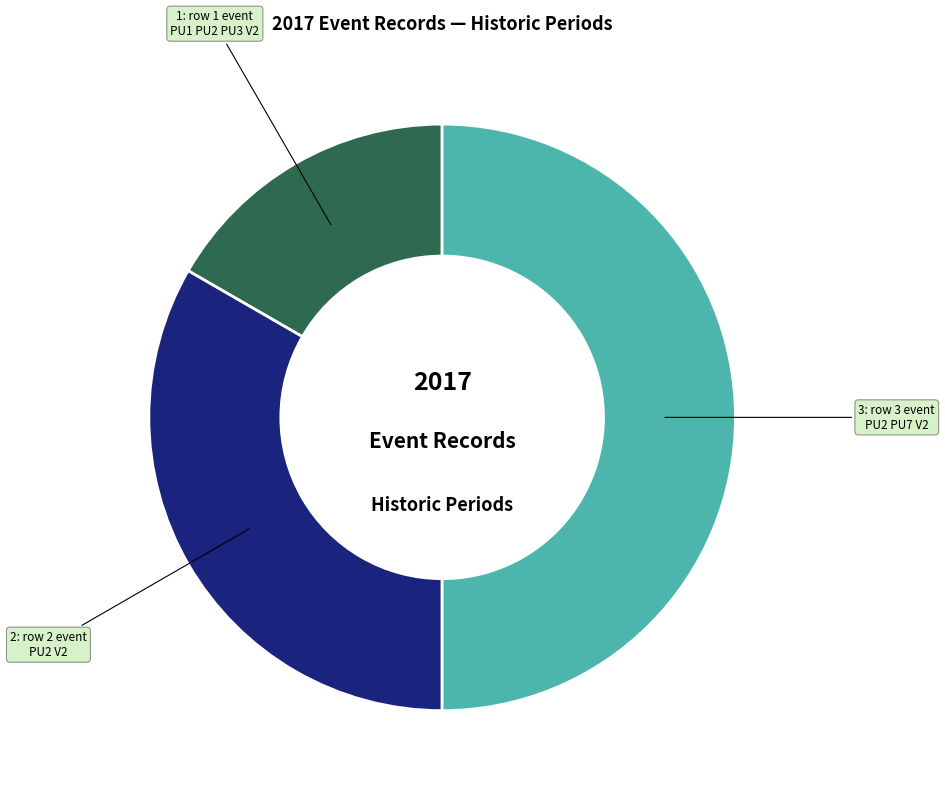

Is there any slice that represents more than half of the pie?

No